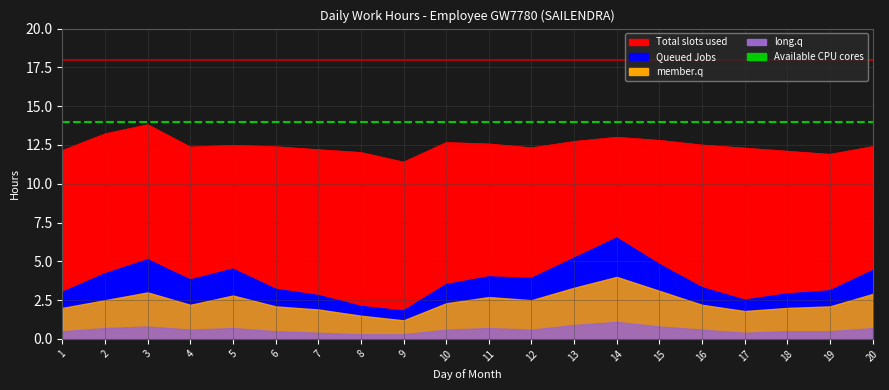

True or false: Total slots used and Queued Jobs cross at least once.

False